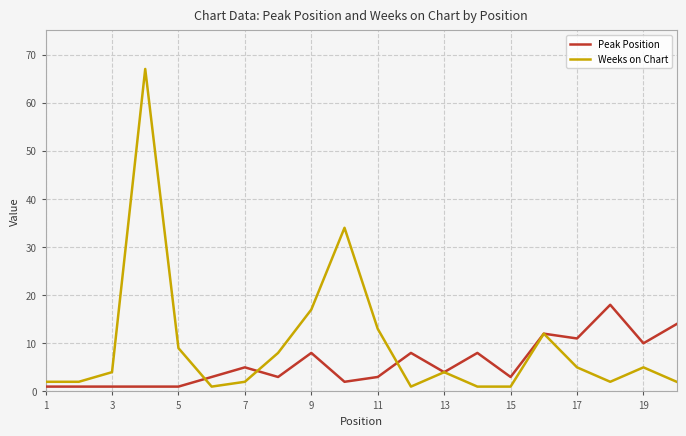

Which series has the widest spread of values?

Weeks on Chart